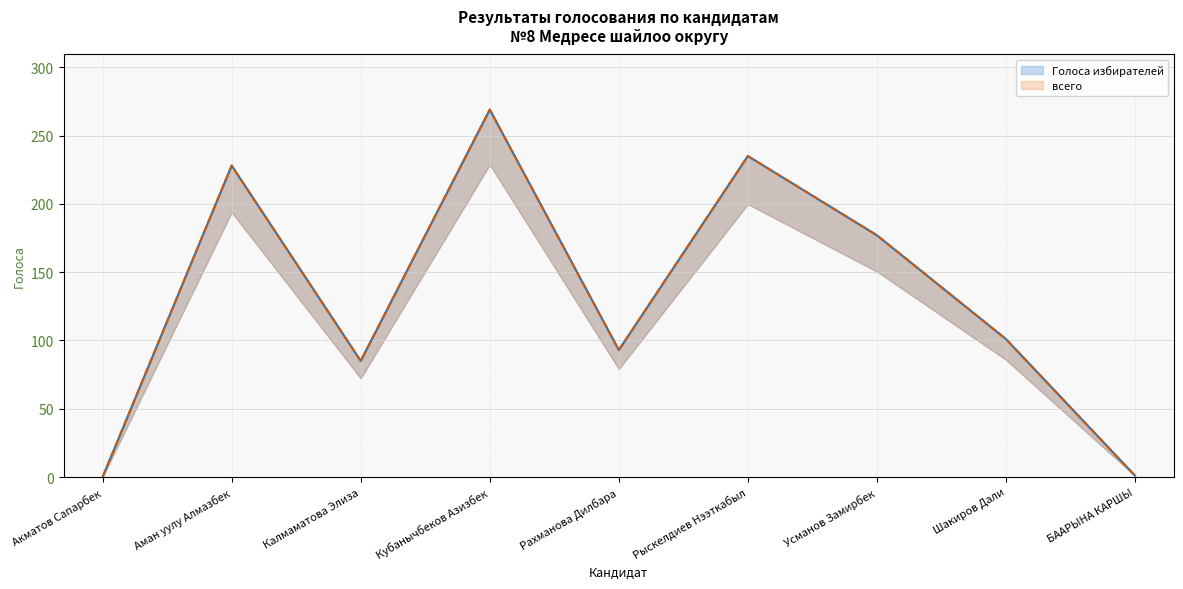

True or false: всего and Голоса избирателей cross at least once.

False